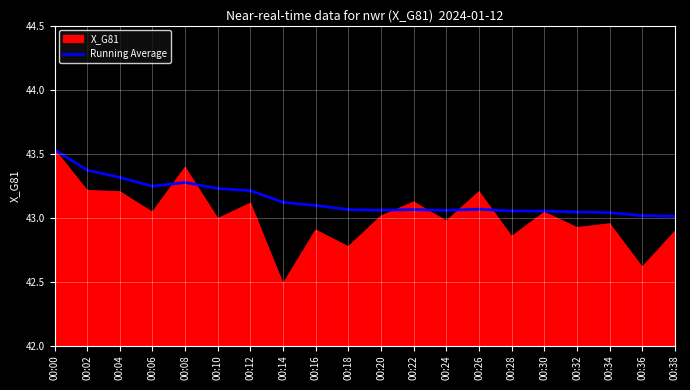

Does the chart have visible grid lines?

Yes